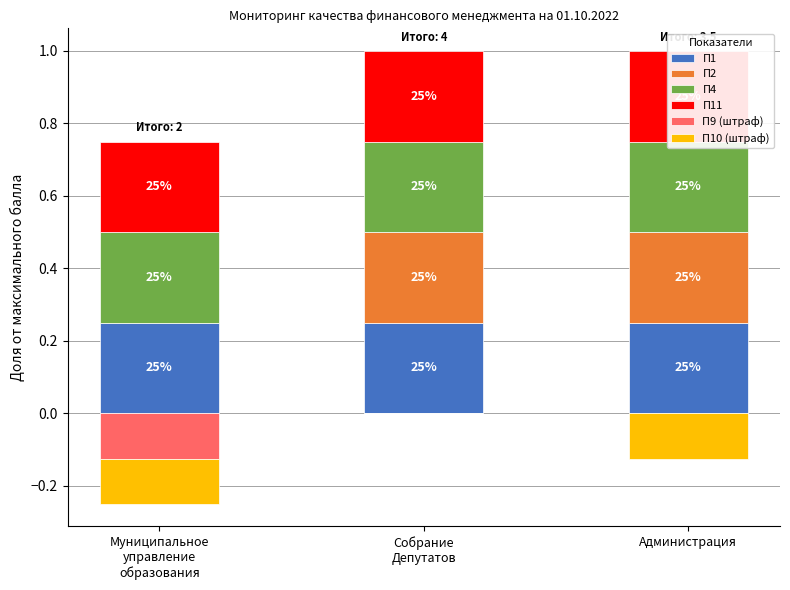

How many groups of bars are there?

3